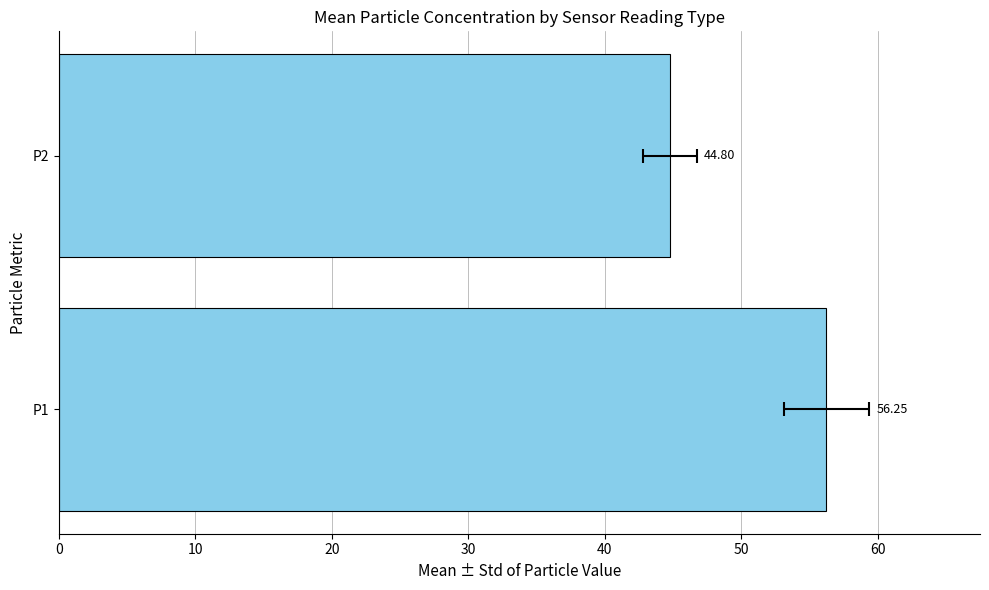

How many data points are less than 56?

1